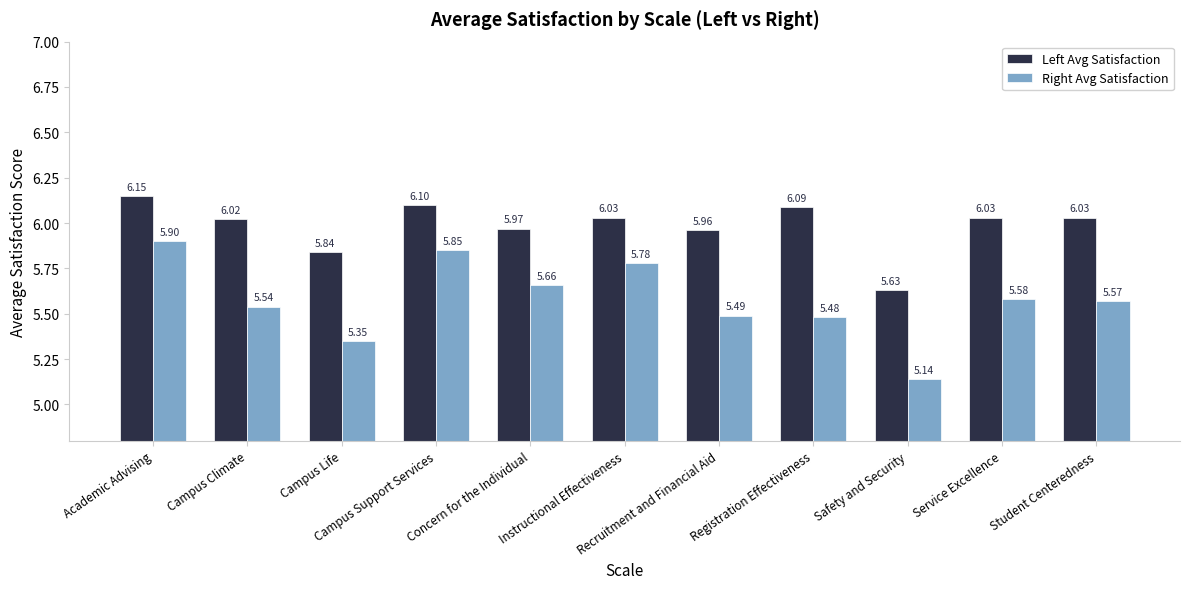

At how many categories does at least one series exceed 6?

7